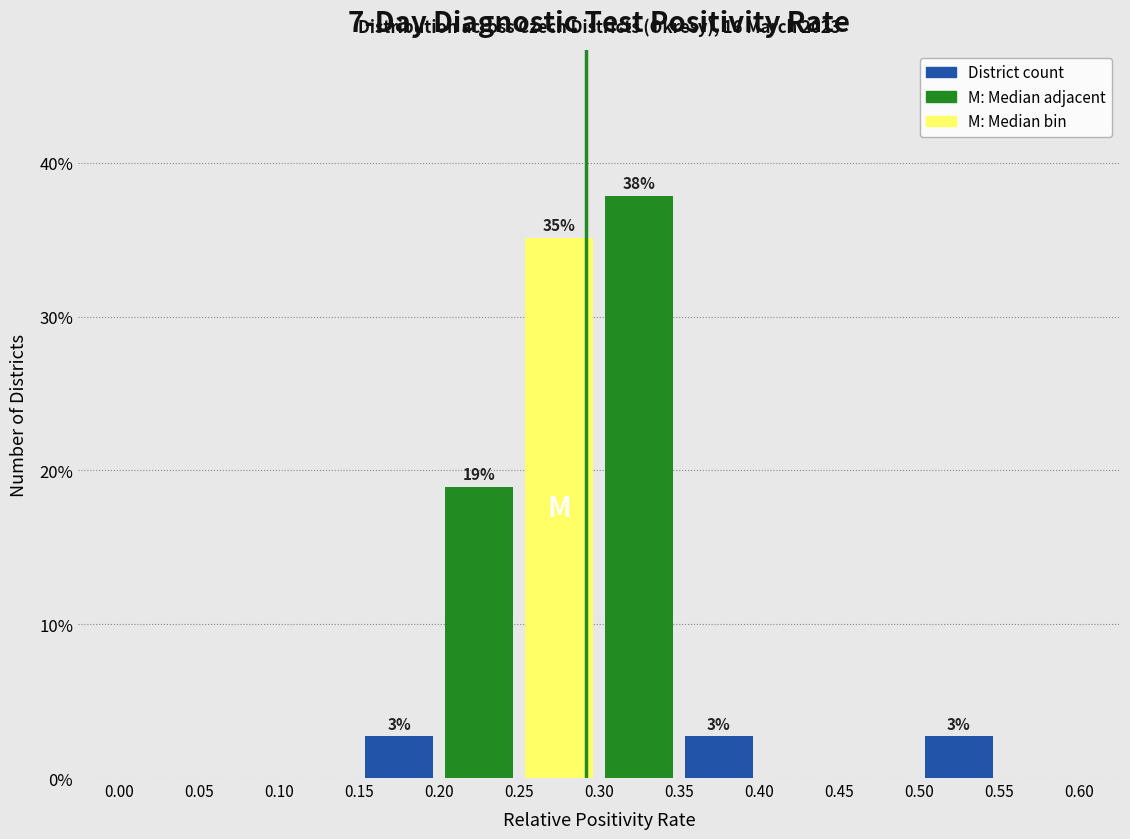

Over which range of the x-axis is the bar tallest?

0.30 to 0.35